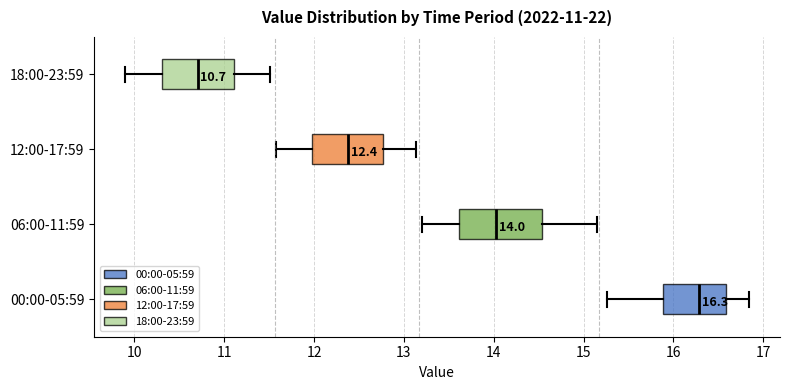

Which box is the widest, from its left edge to its right edge?

06:00-11:59